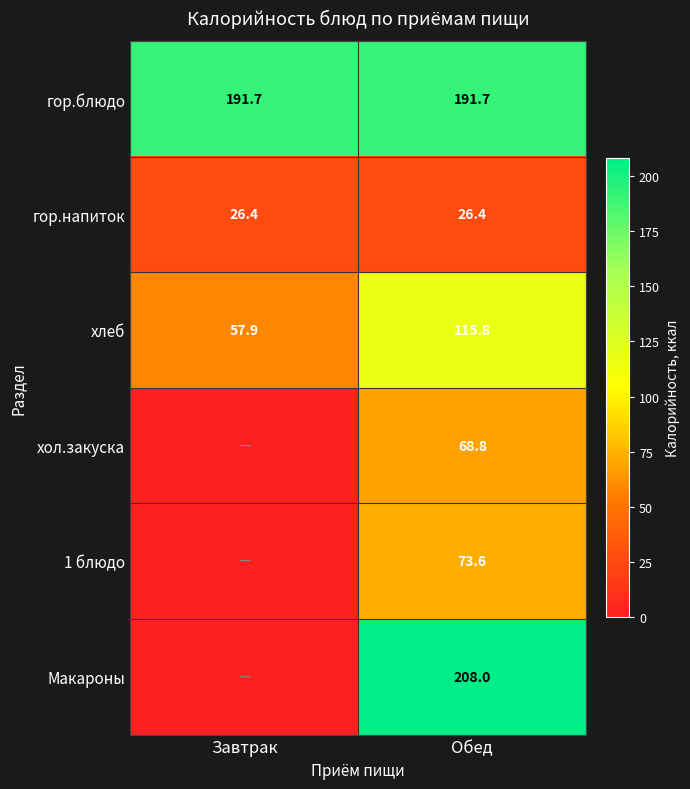

What is the minimum value for гор.блюдо?

191.7